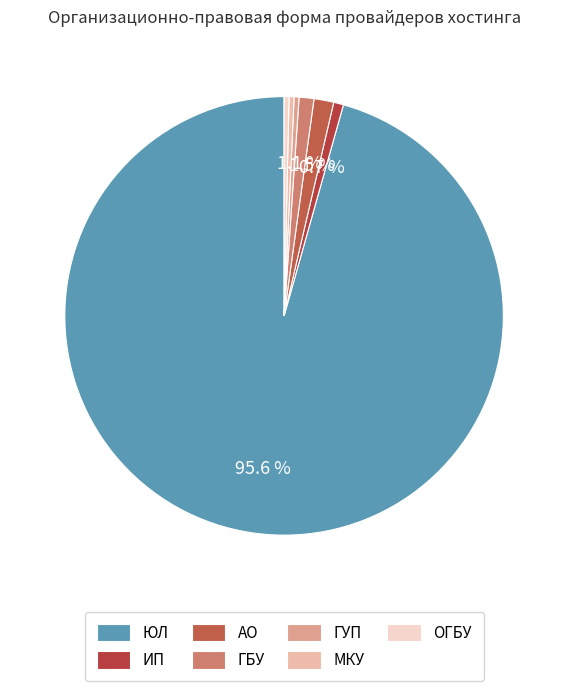

Is it true that ИП is 1% of the pie?

True